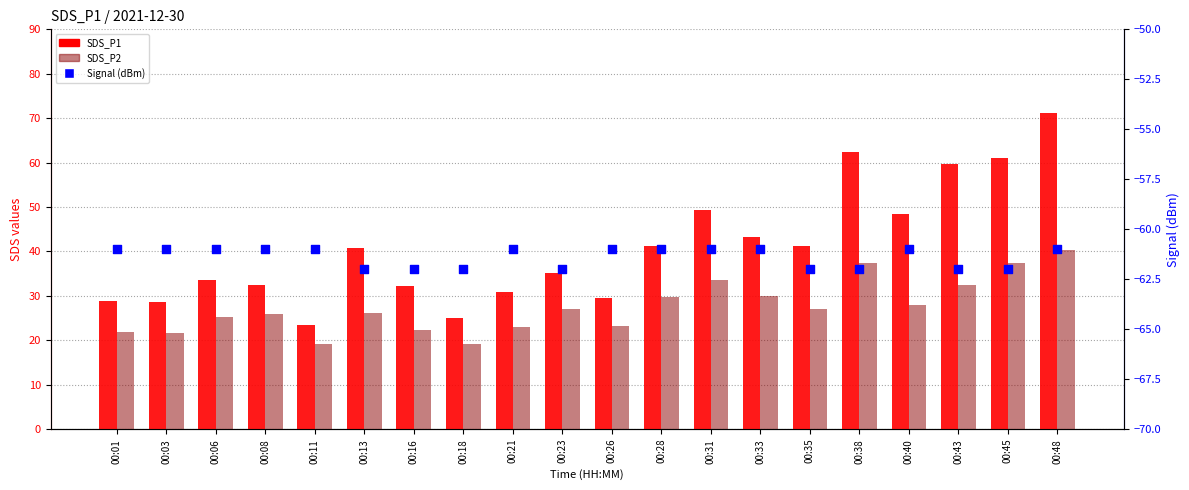

Which series contains the highest Y value?

SDS_P1